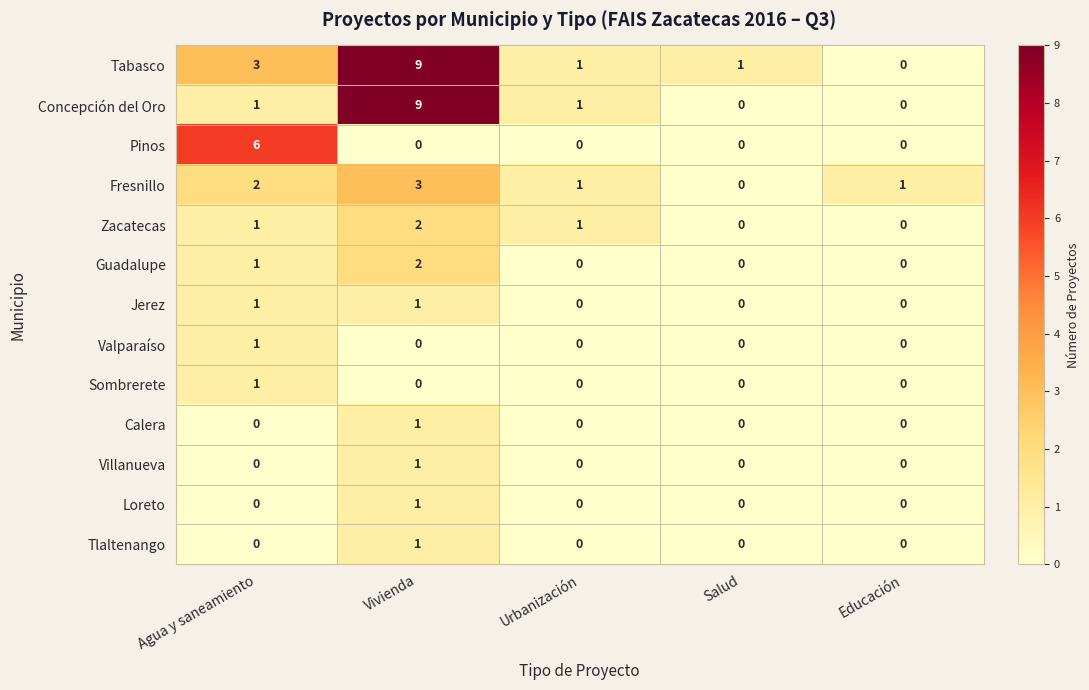

The value of Fresnillo at Vivienda is 4. True or false?

False